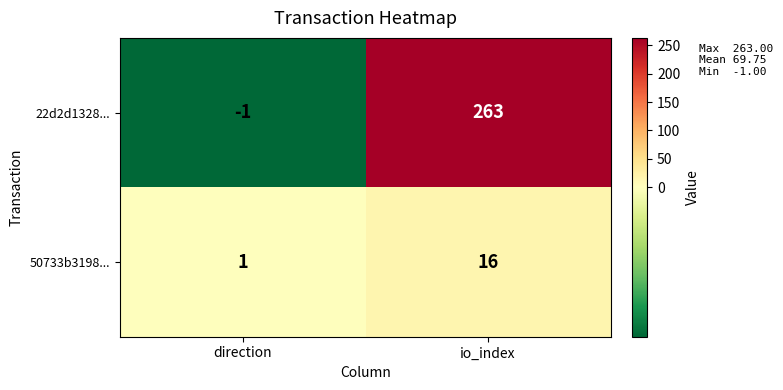

Which category has the lowest value across all series?

direction